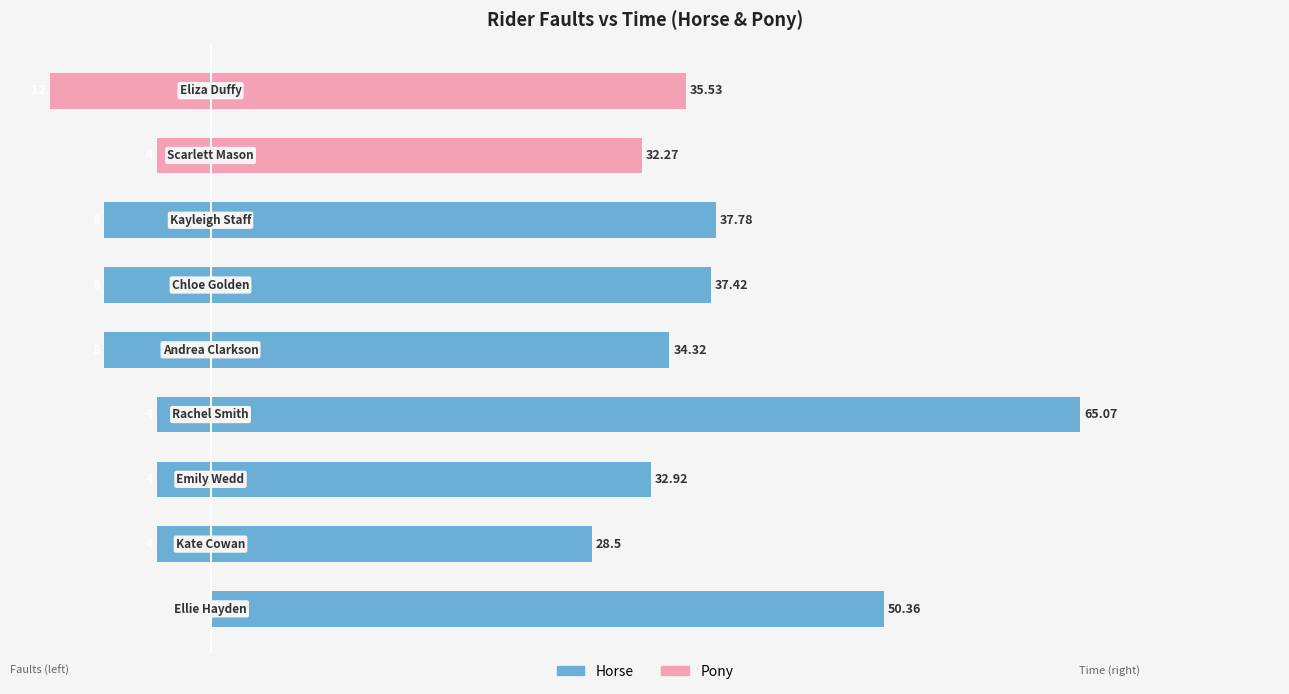

List the series in order of their peak value, highest first.

Horse, Pony